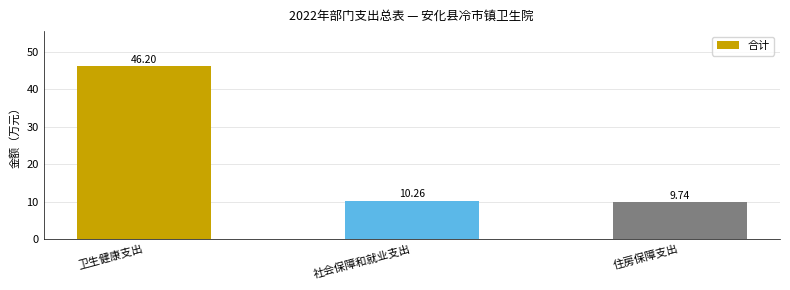

The chart shows a value of 3.9 at 社会保障和就业支出. True or false?

False